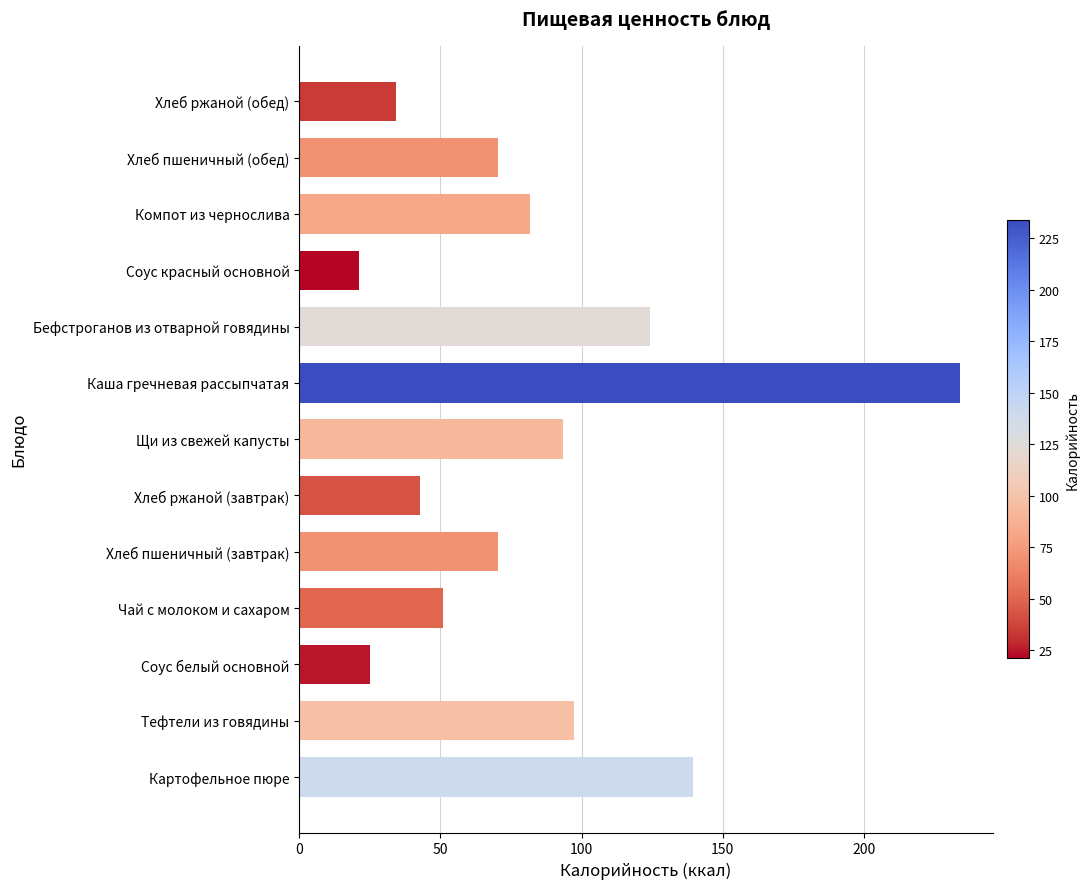

Which has a higher value, Хлеб ржаной (завтрак) or Компот из чернослива?

Компот из чернослива